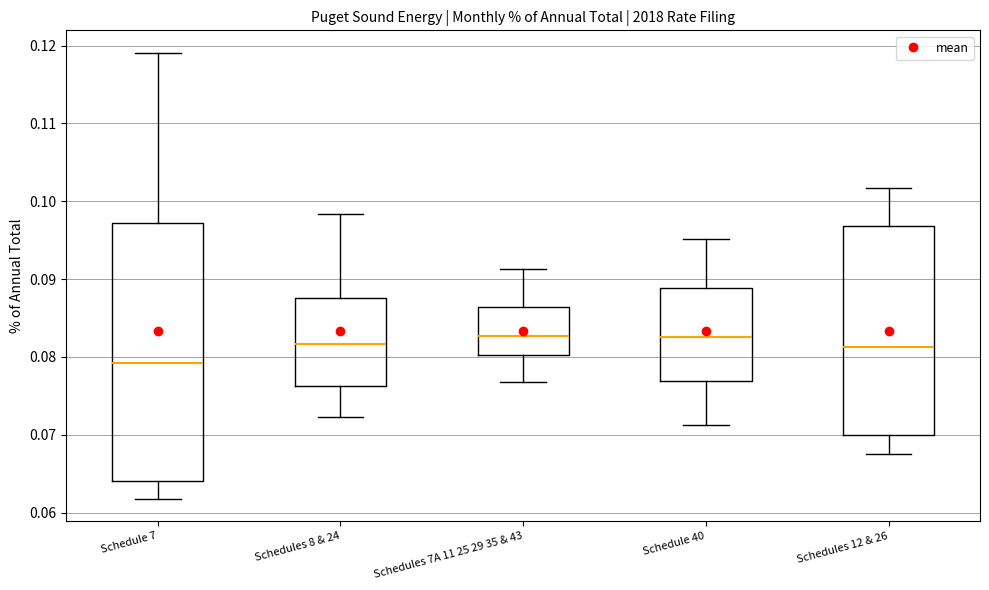

Reading left to right, transcribe this box plot: for each box, give where its median line is, the range the box spans, and where its two whiskers end, as read against the y-axis. The values are not printed on the chart, so give them approximately, as read against the axis.

Schedule 7: median 0.079, box 0.064 to 0.097, whiskers 0.062 to 0.119
Schedules 8 & 24: median 0.082, box 0.076 to 0.088, whiskers 0.072 to 0.098
Schedules 7A 11 25 29 35 & 43: median 0.083, box 0.080 to 0.086, whiskers 0.077 to 0.091
Schedule 40: median 0.082, box 0.077 to 0.089, whiskers 0.071 to 0.095
Schedules 12 & 26: median 0.081, box 0.070 to 0.097, whiskers 0.068 to 0.102